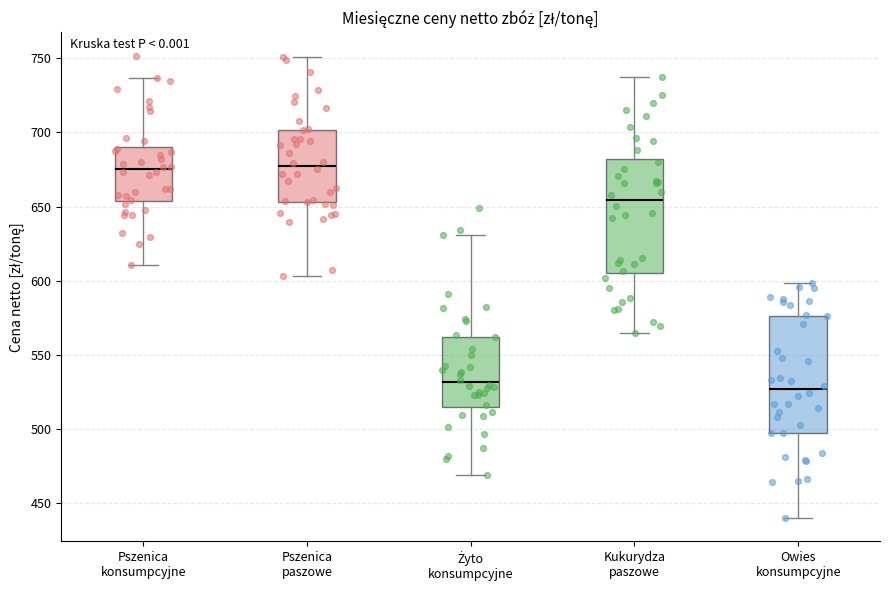

Reading left to right, read every box against the y-axis: the position of its median line, the range the box covers, and the ends of its whiskers. The values are not printed on the chart, so give them approximately, as read against the axis.

Pszenica konsumpcyjne: median 675, box 655 to 690, whiskers 610 to 735
Pszenica paszowe: median 675, box 655 to 700, whiskers 605 to 750
Żyto konsumpcyjne: median 530, box 515 to 560, whiskers 470 to 630
Kukurydza paszowe: median 655, box 605 to 680, whiskers 565 to 740
Owies konsumpcyjne: median 525, box 495 to 575, whiskers 440 to 600